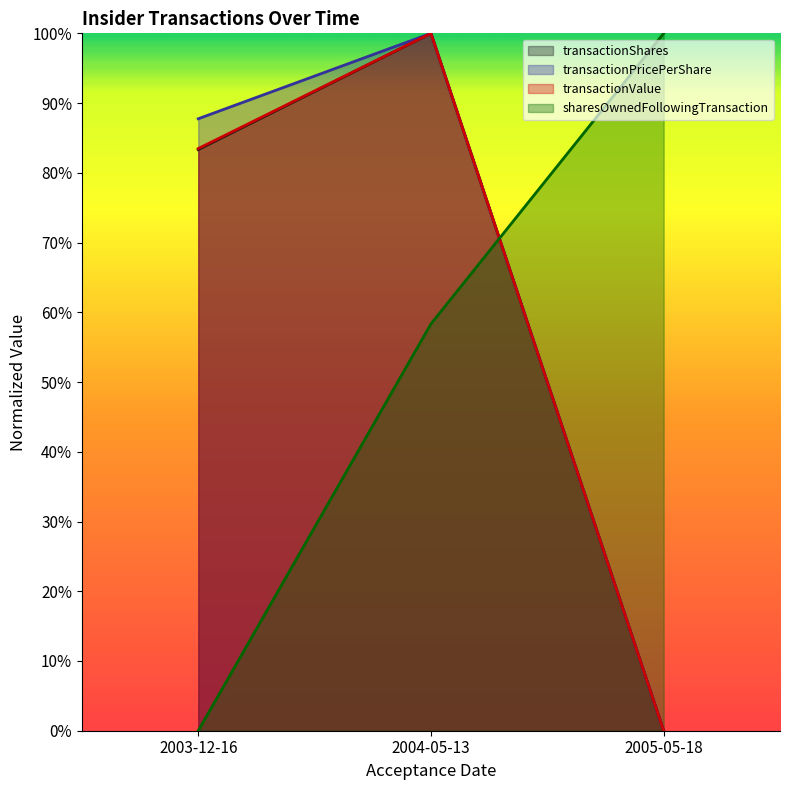

True or false: transactionValue has a value of 0.0 at 2005-05-18.

True